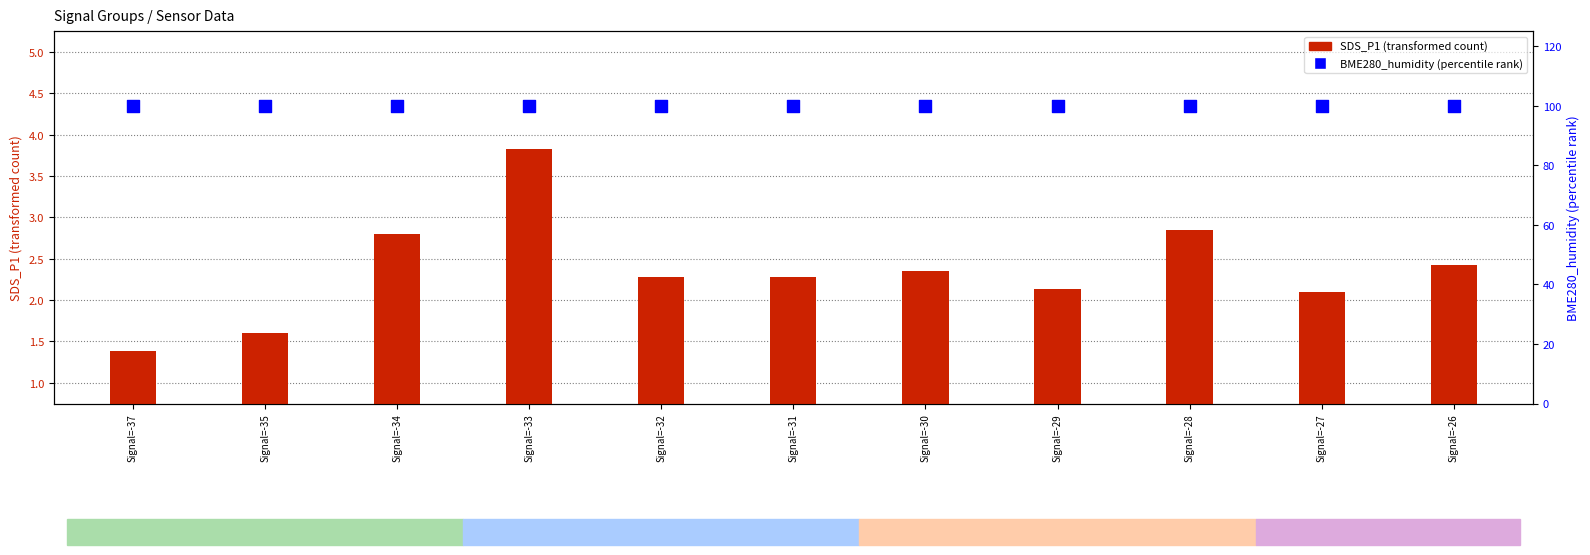

What are all the series names shown in the legend?

SDS_P1 (transformed count), BME280_humidity (percentile rank)